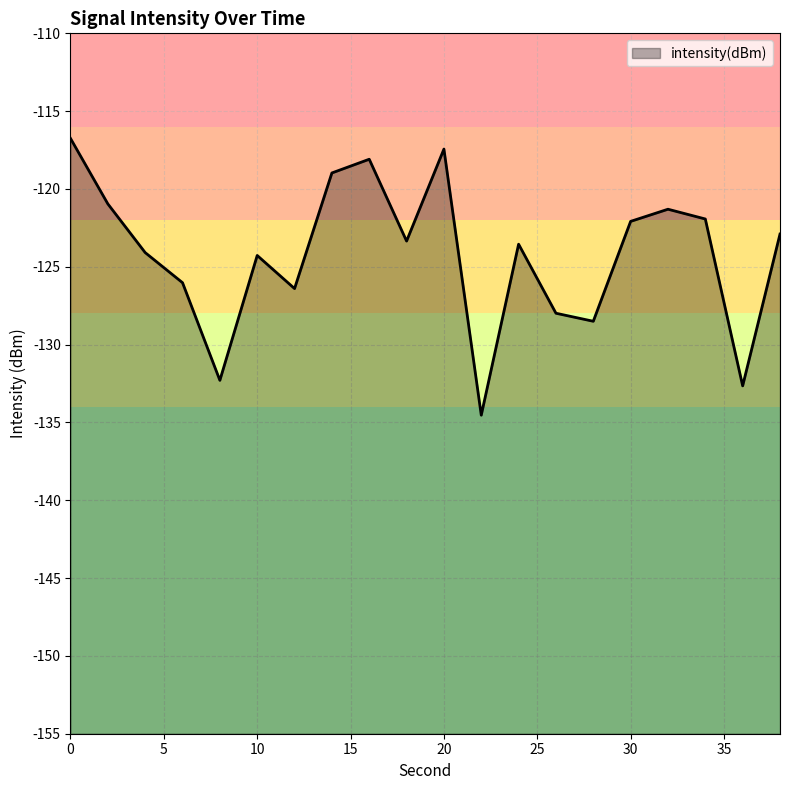

List the labels in order of value, largest first.

0, 20, 16, 14, 2, 32, 34, 30, 38, 18, 24, 4, 10, 6, 12, 26, 28, 8, 36, 22